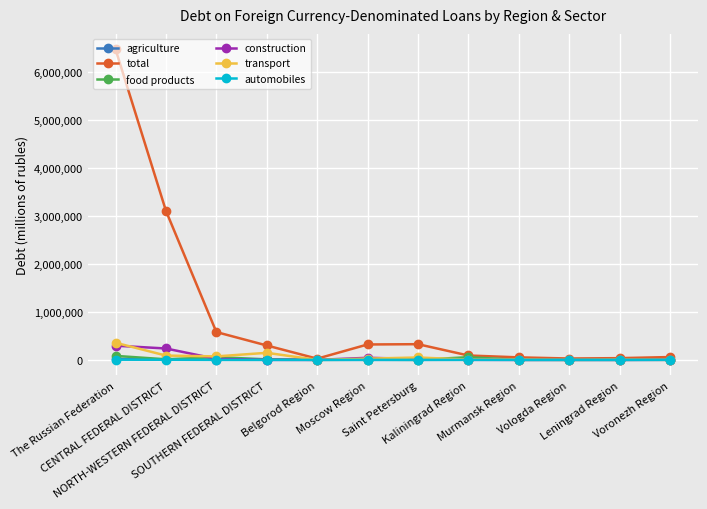

How many lines are shown in the chart?

6